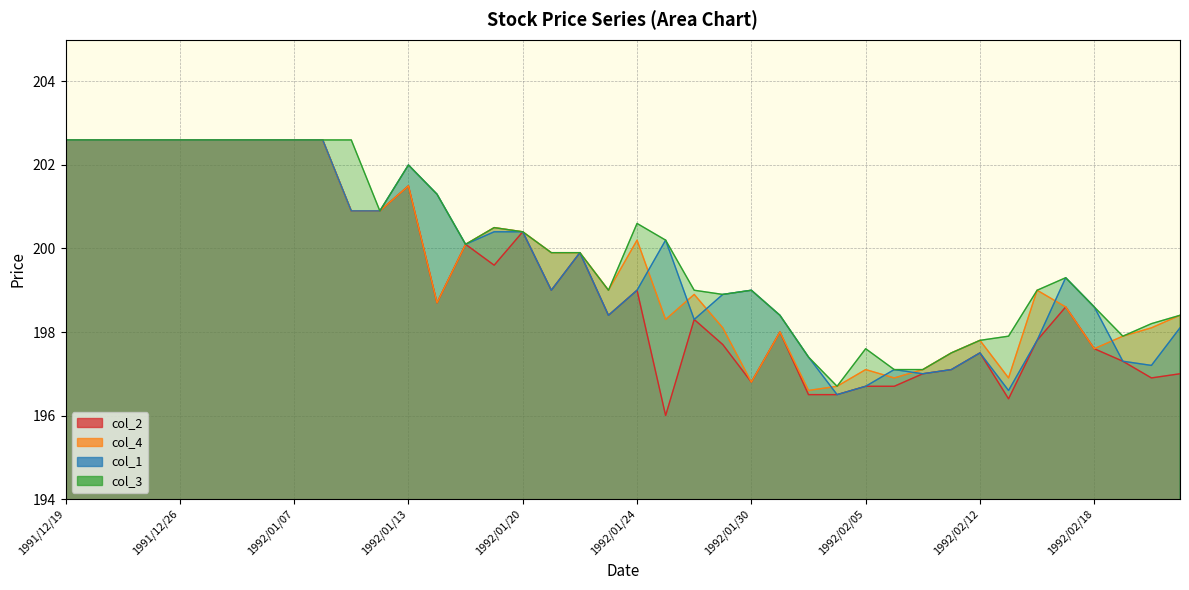

Between 1992/01/31 and 1991/12/30, which is larger?

1991/12/30